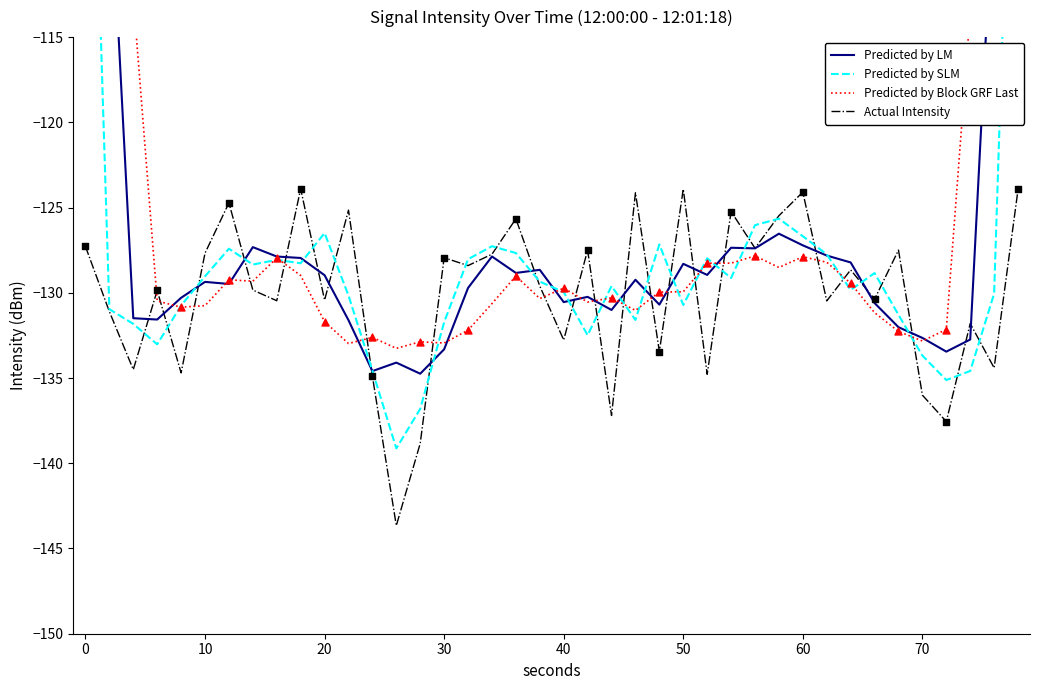

Which series has the largest total across all categories?

Predicted by Block GRF Last